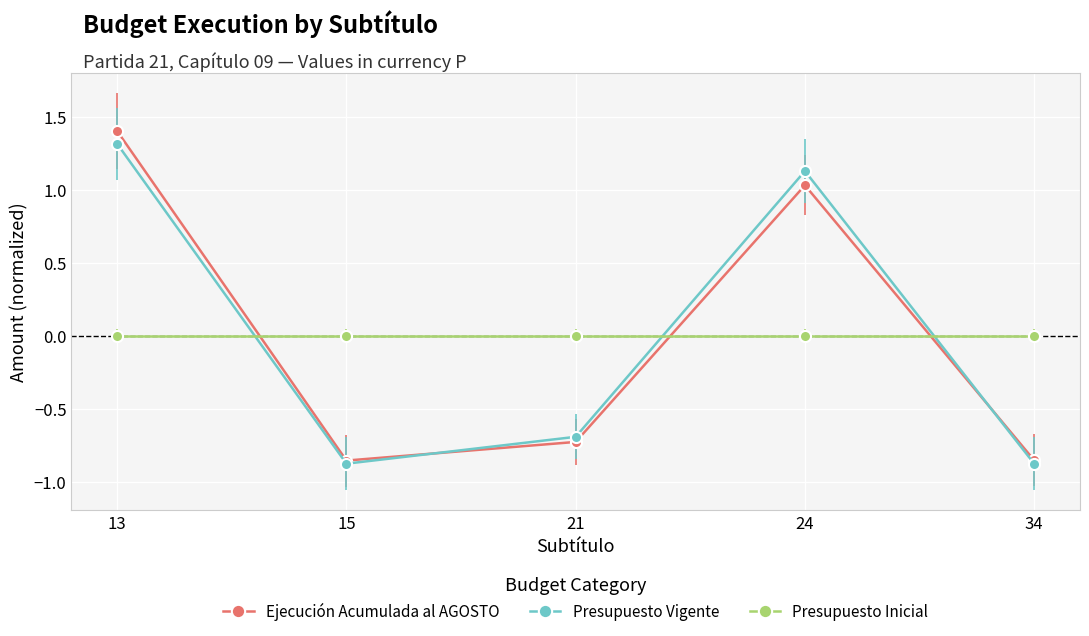

After their last crossing, which series has the higher values: Presupuesto Vigente or Presupuesto Inicial?

Presupuesto Inicial